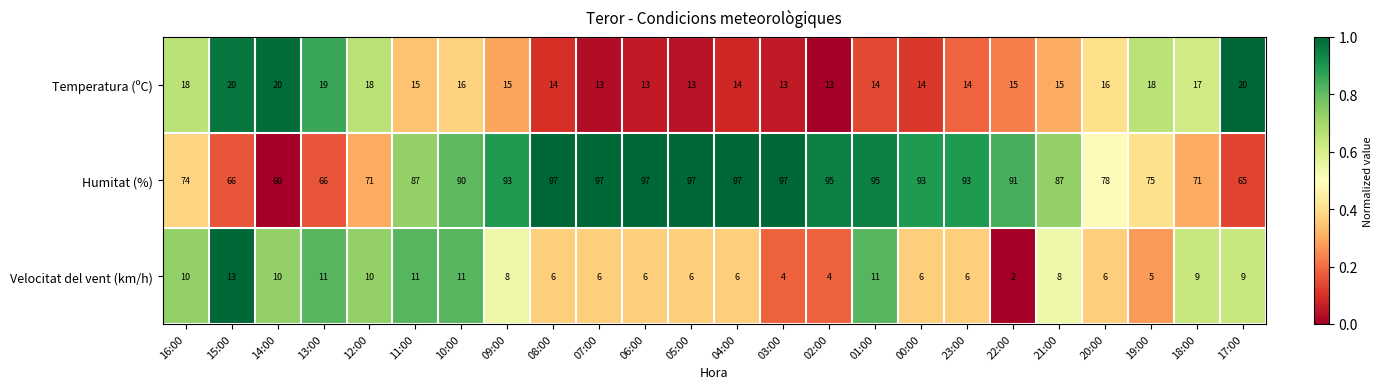

Rank the series at 17:00 from lowest to highest value.

Velocitat del vent (km/h), Temperatura (ºC), Humitat (%)